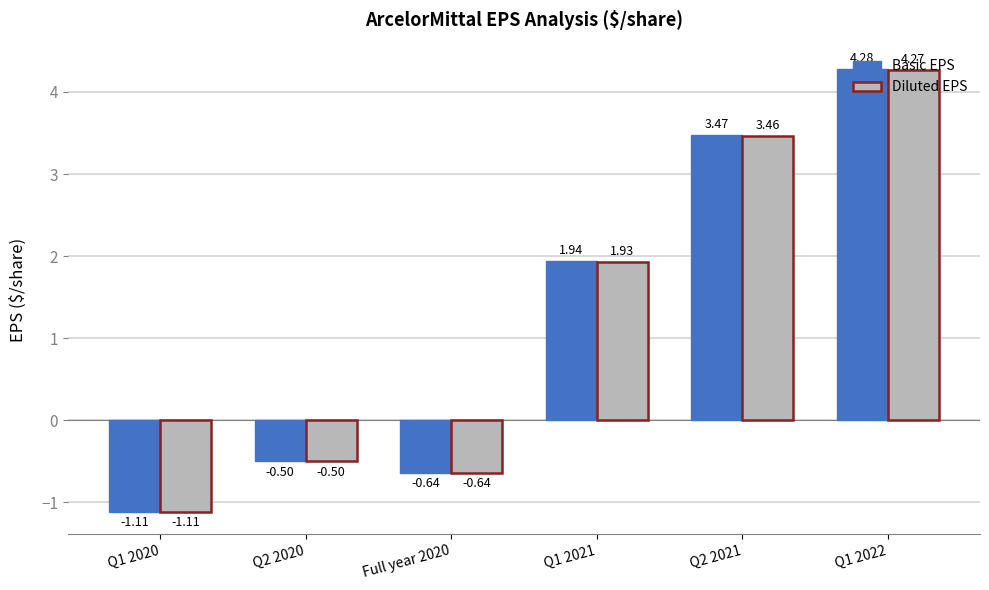

What is the difference between the second highest and minimum values in the Diluted EPS series?

4.6